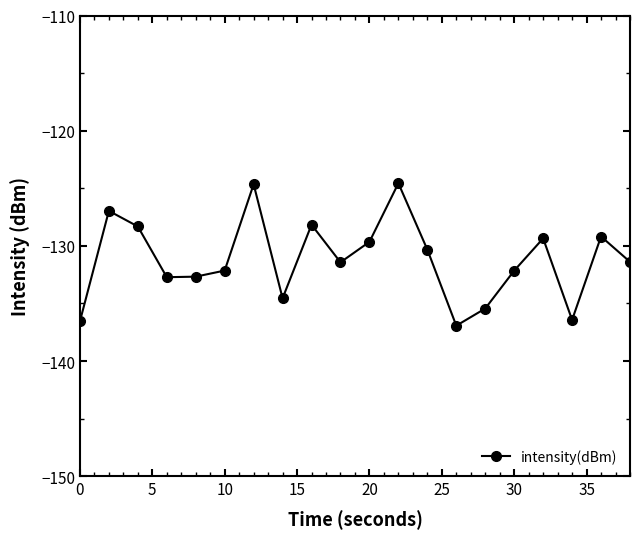

What is the value of the 20th point from the left?

-131.4